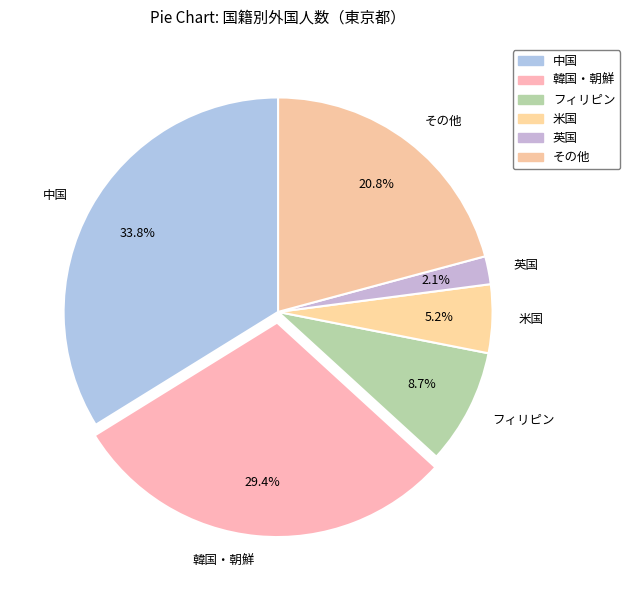

Is it true that その他 is 21% of the pie?

True